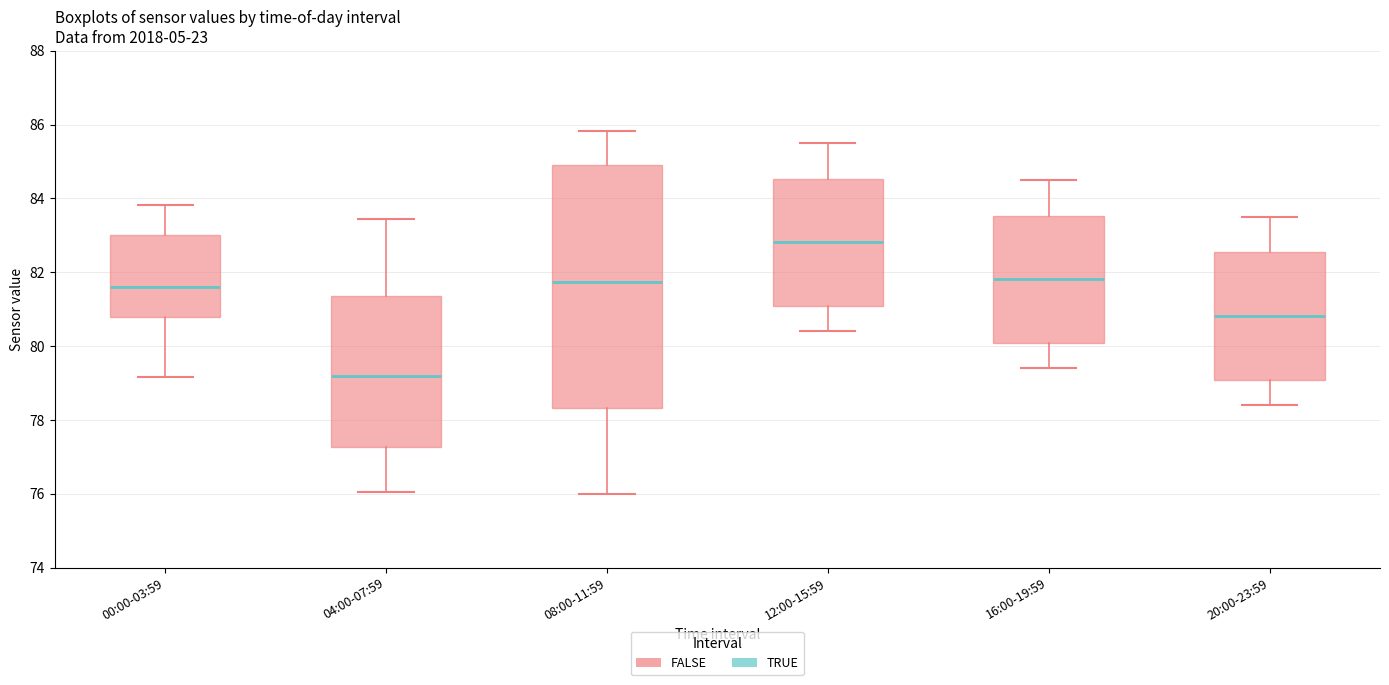

Which box is the tallest, from its lower edge to its upper edge?

08:00-11:59